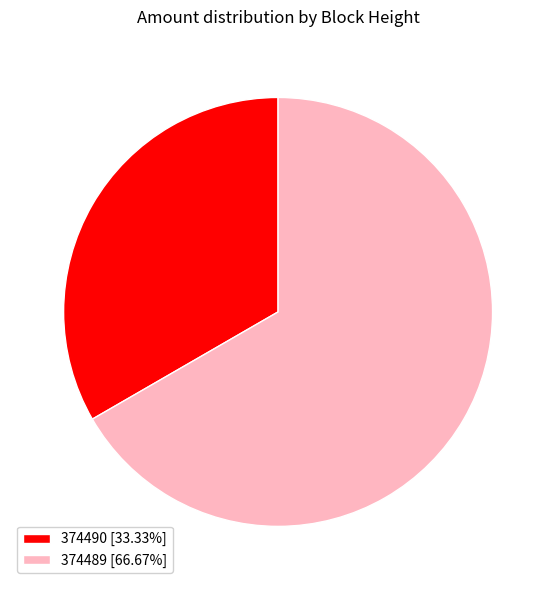

How many slices are in this pie chart?

2